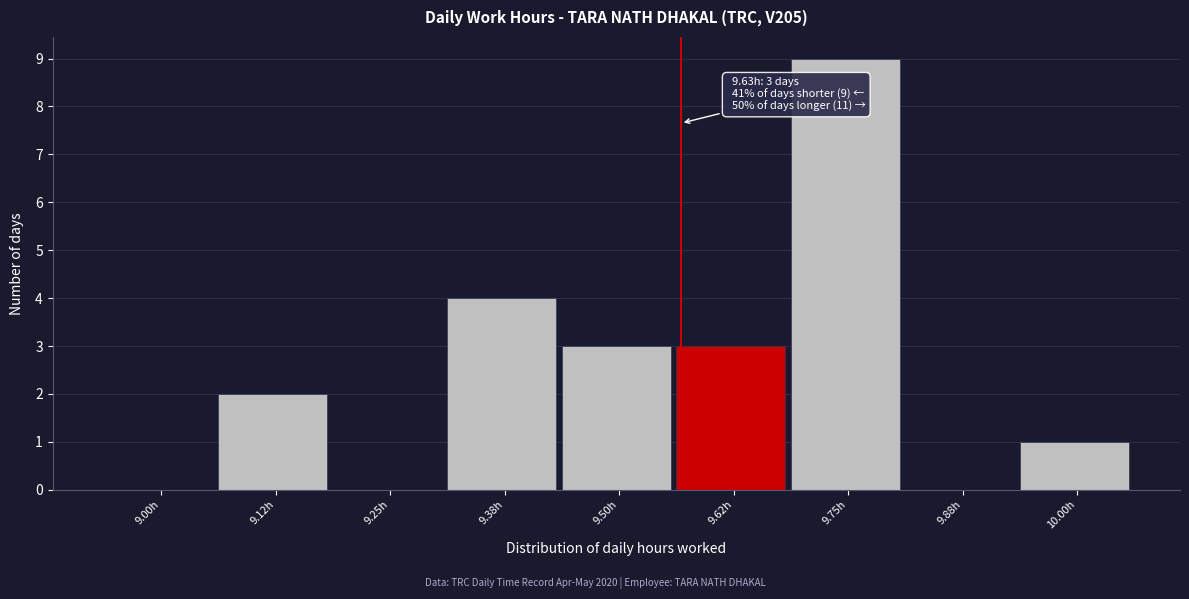

Reading left to right, transcribe all the data shown in this chart.

9.00h=0	9.12h=2	9.25h=0	9.38h=4	9.50h=3	9.62h=3	9.75h=9	9.88h=0	10.00h=1